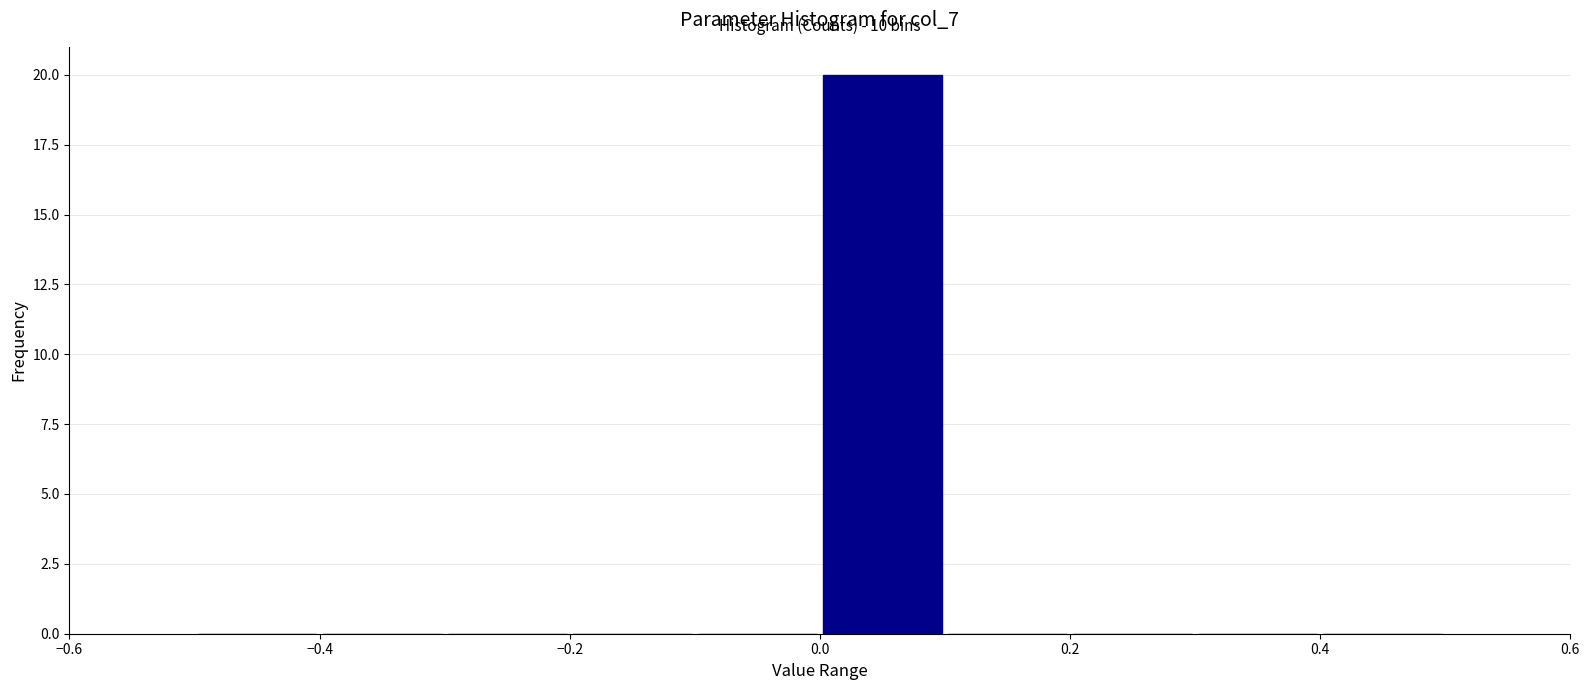

Over which range of the x-axis is the bar tallest?

0.0 to 0.1